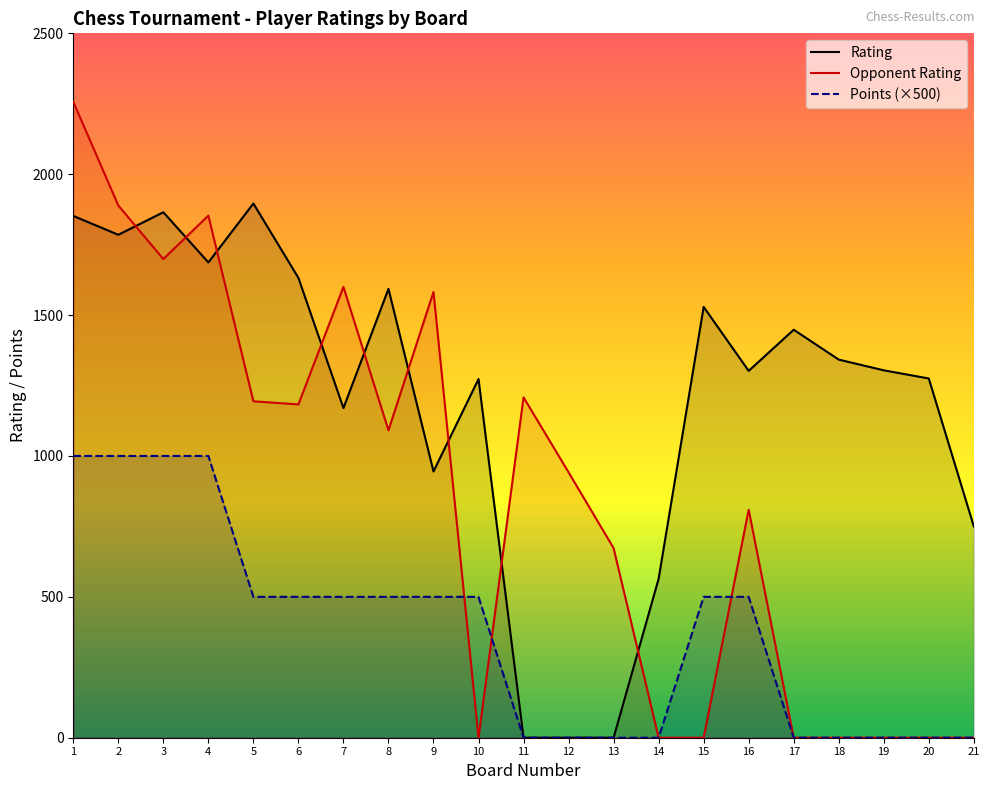

Reading right to left, transcribe all the data shown in this chart.

Rating: 750	1275	1304	1342	1448	1302	1529	564	0	0	0	1273	945	1593	1170	1632	1896	1687	1865	1785	1852
Opponent Rating: 0	0	0	0	0	809	0	0	673	942	1208	0	1582	1091	1600	1183	1194	1853	1699	1889	2257
Points (×500): 0	0	0	0	0	500	500	0	0	0	0	500	500	500	500	500	500	1000	1000	1000	1000